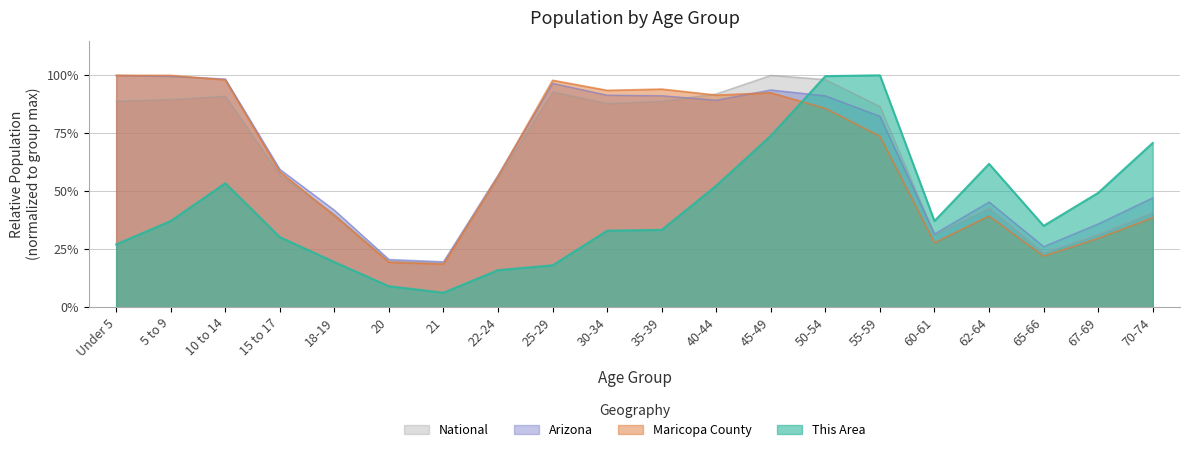

How many lines are shown in the chart?

4